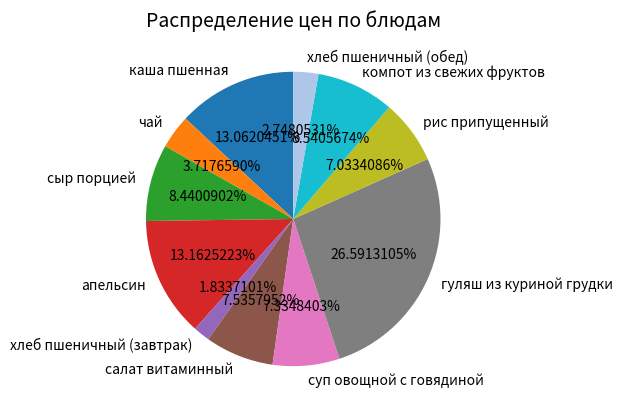

What is the smallest slice in the pie chart?

хлеб пшеничный (завтрак)